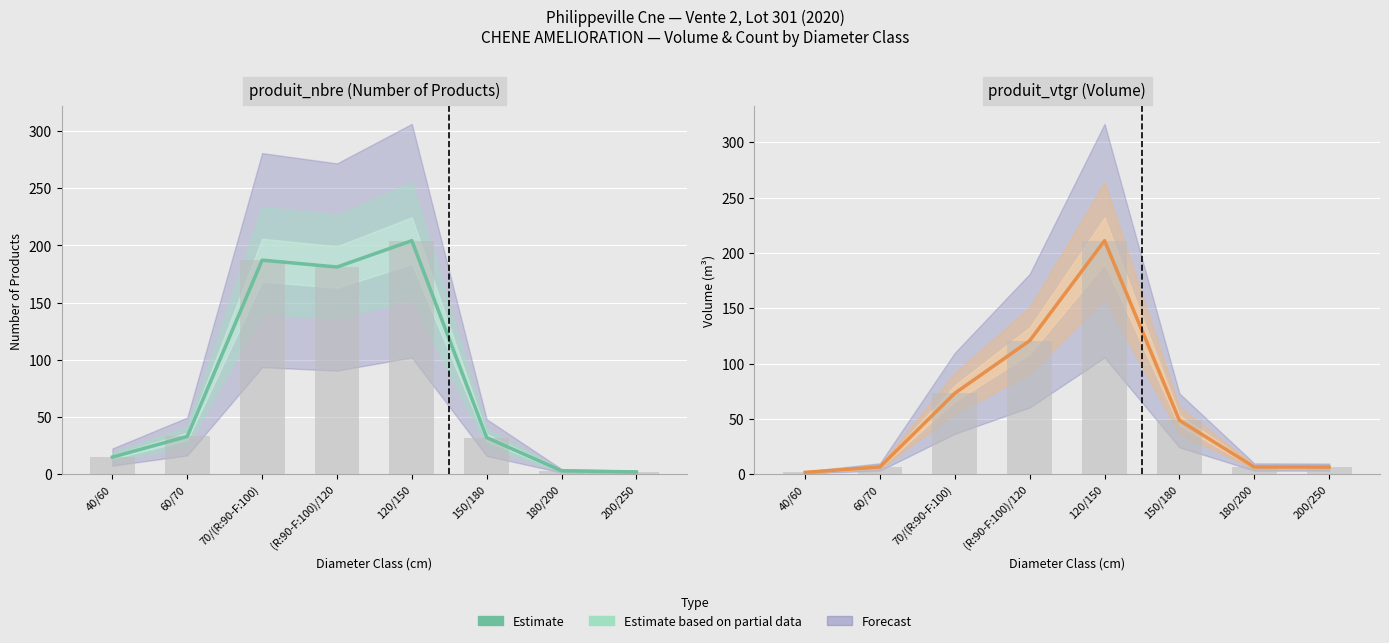

How many data points are above 48?

4